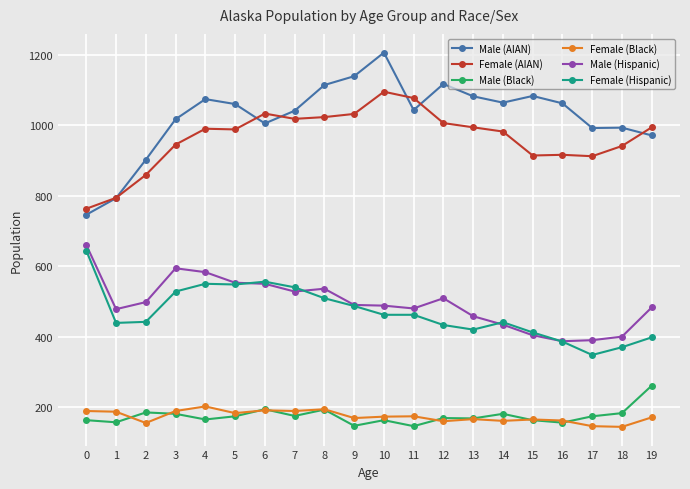

What is the difference between the highest and lowest values at 19?

823